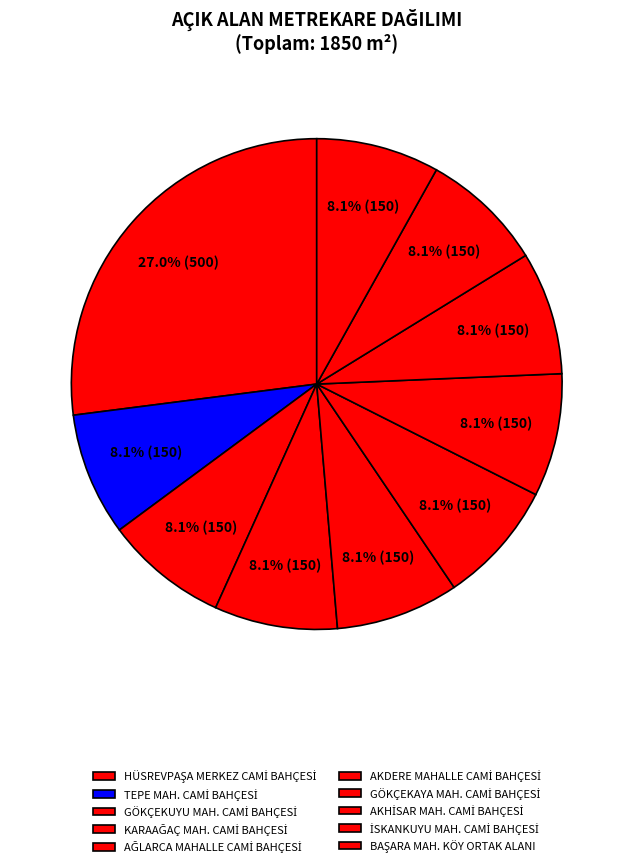

How many slices are in this pie chart?

10